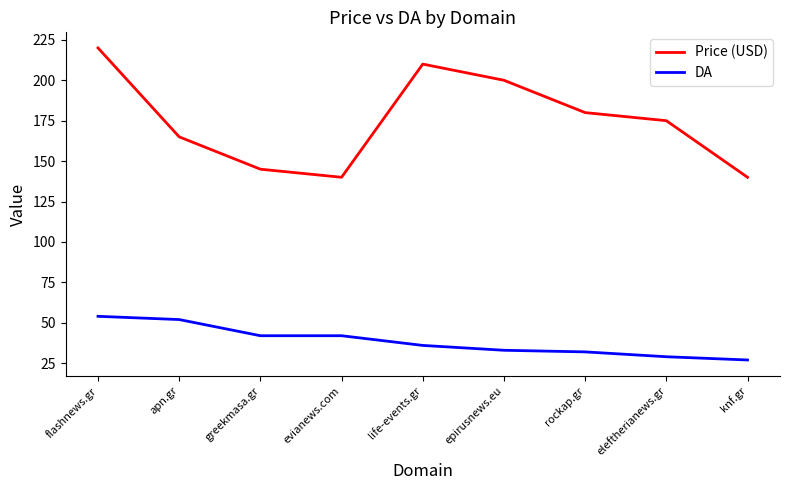

What is the average value of the DA series?

39